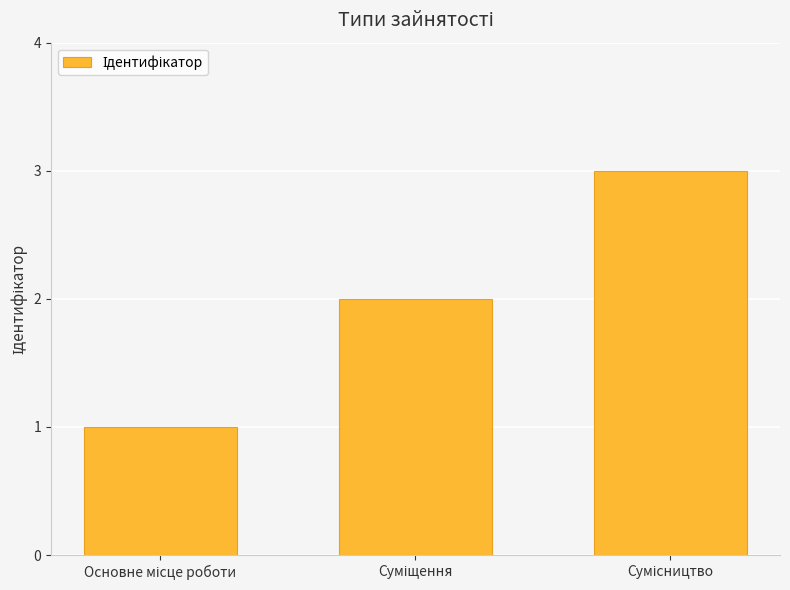

How many data points are less than 2?

1